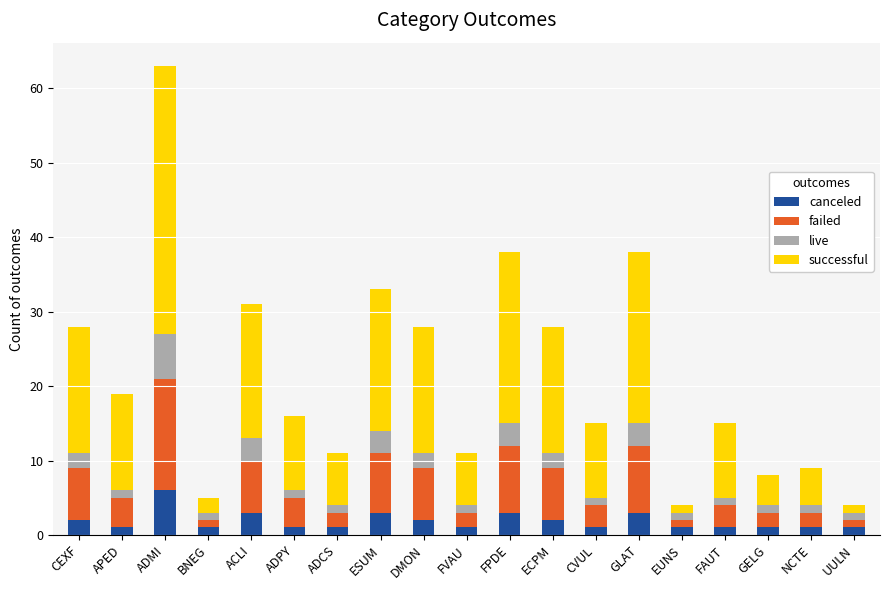

At which category is the sum across all series the highest?

ADMI